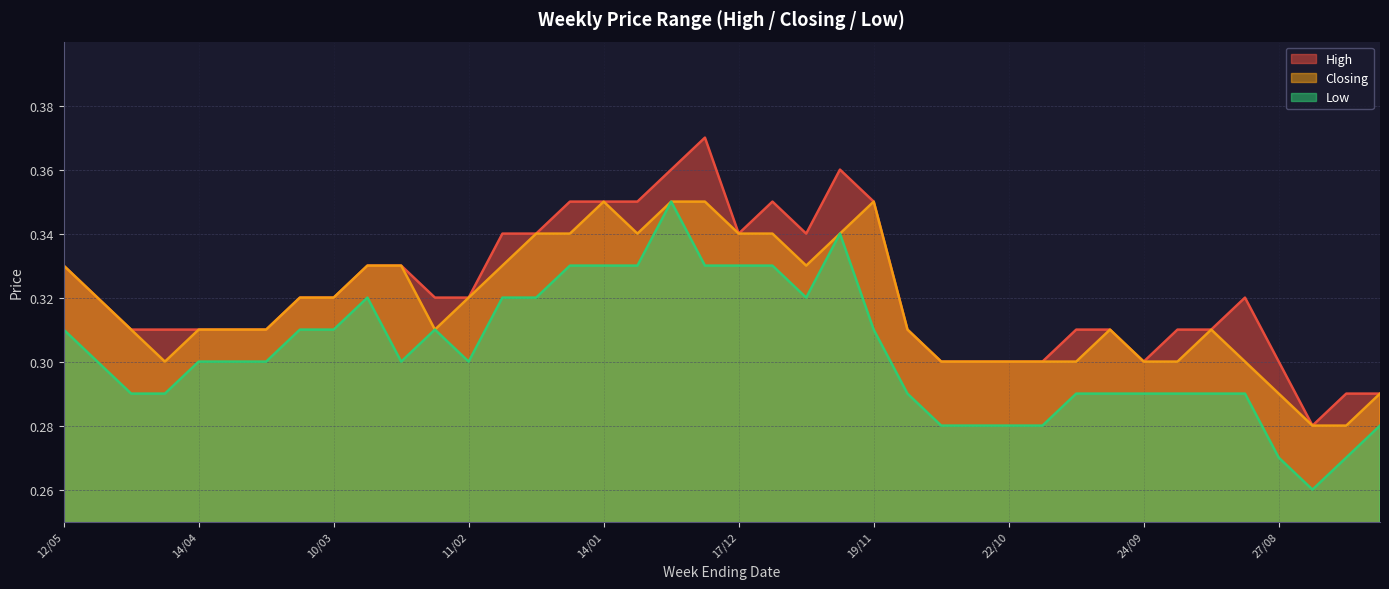

Which category has the lowest value in the Closing series?

20/08